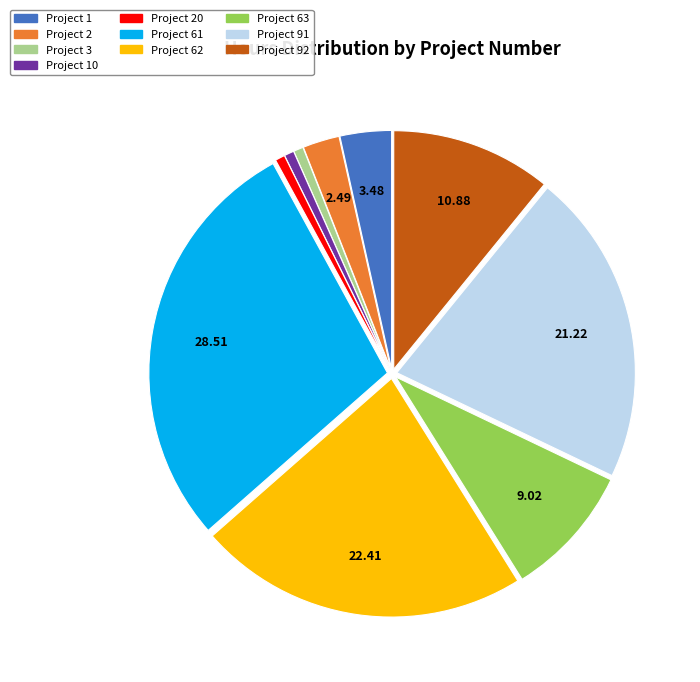

How many slices are in this pie chart?

10